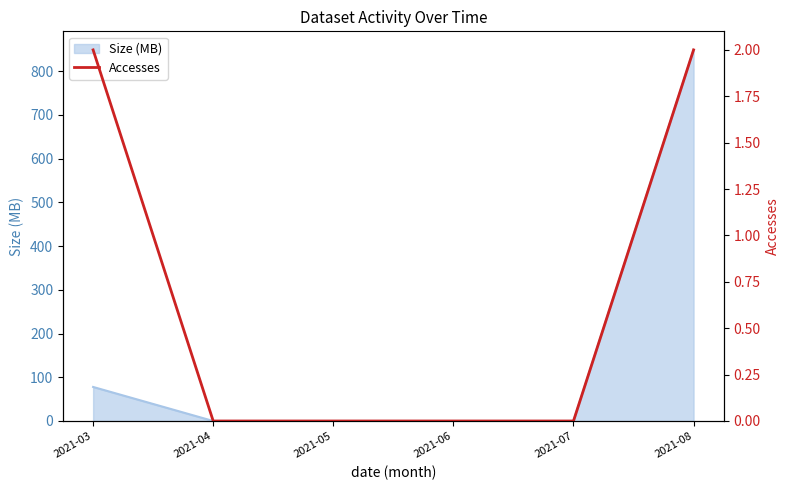

Reading left to right, what are all the values shown in this chart?

2021-03=2	2021-04=0	2021-05=0	2021-06=0	2021-07=0	2021-08=2